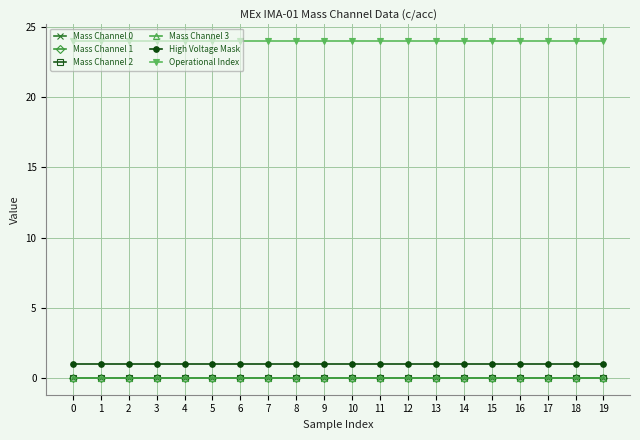

How many lines are shown in the chart?

6